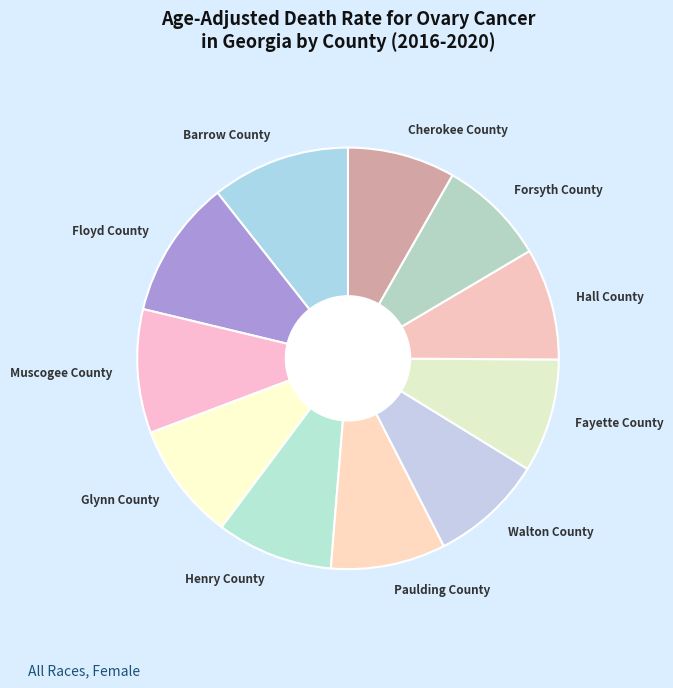

True or false: Paulding County accounts for 9% of the total.

True